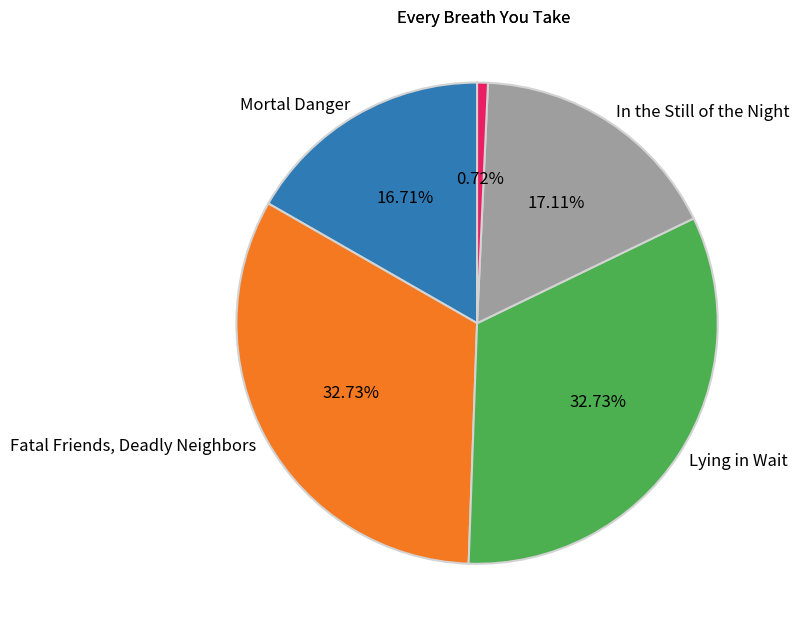

True or false: In the Still of the Night accounts for 17% of the total.

True